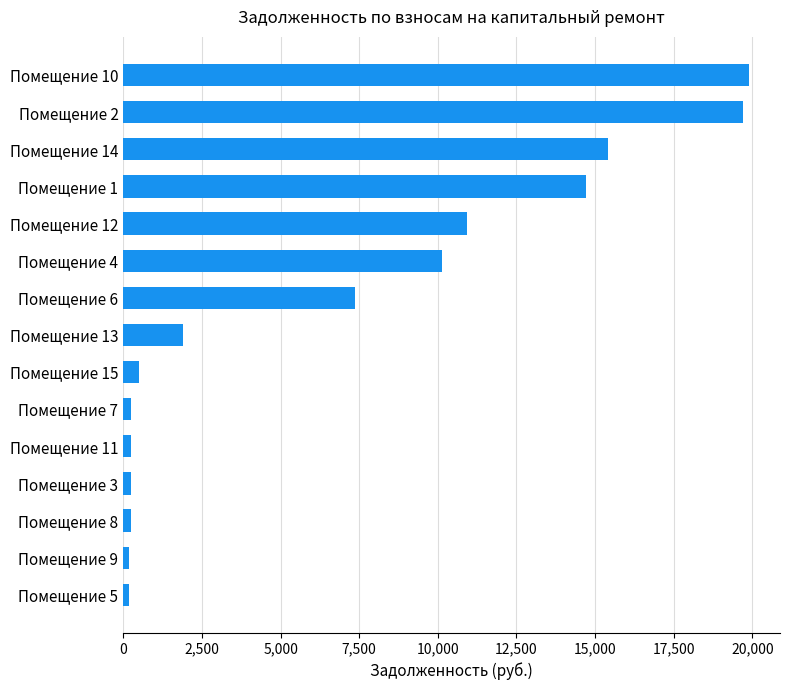

Which has a higher value, Помещение 12 or Помещение 15?

Помещение 12